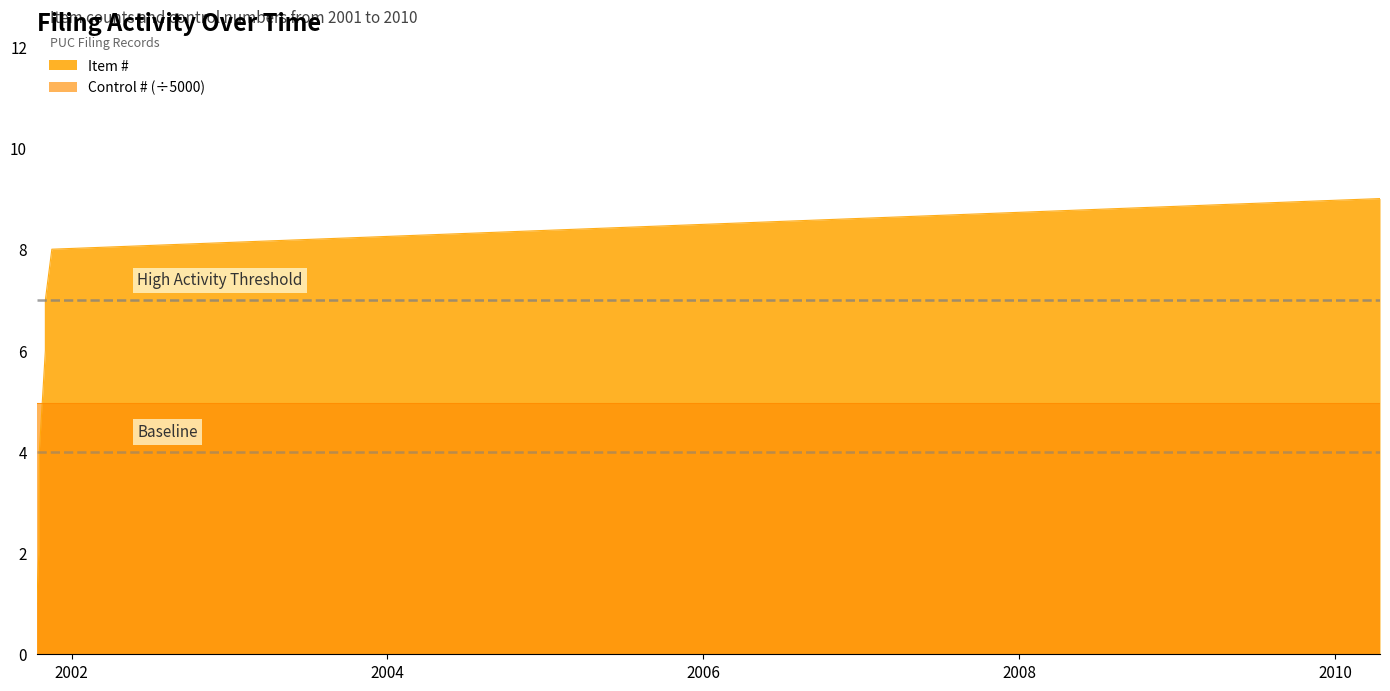

What is the change in value from 2001-10-12 to 2001-10-18?

+3